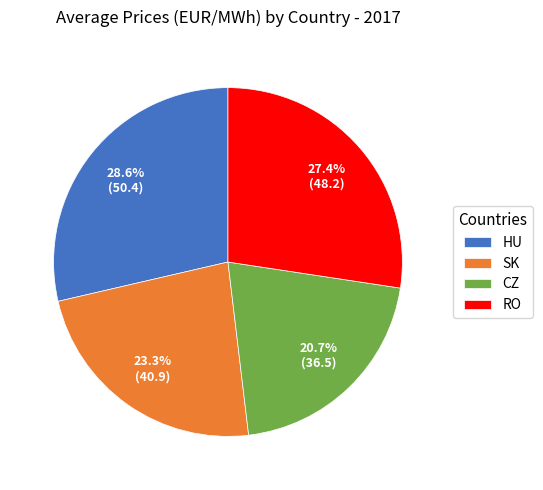

What percentage is NOT represented by CZ?

79.3%